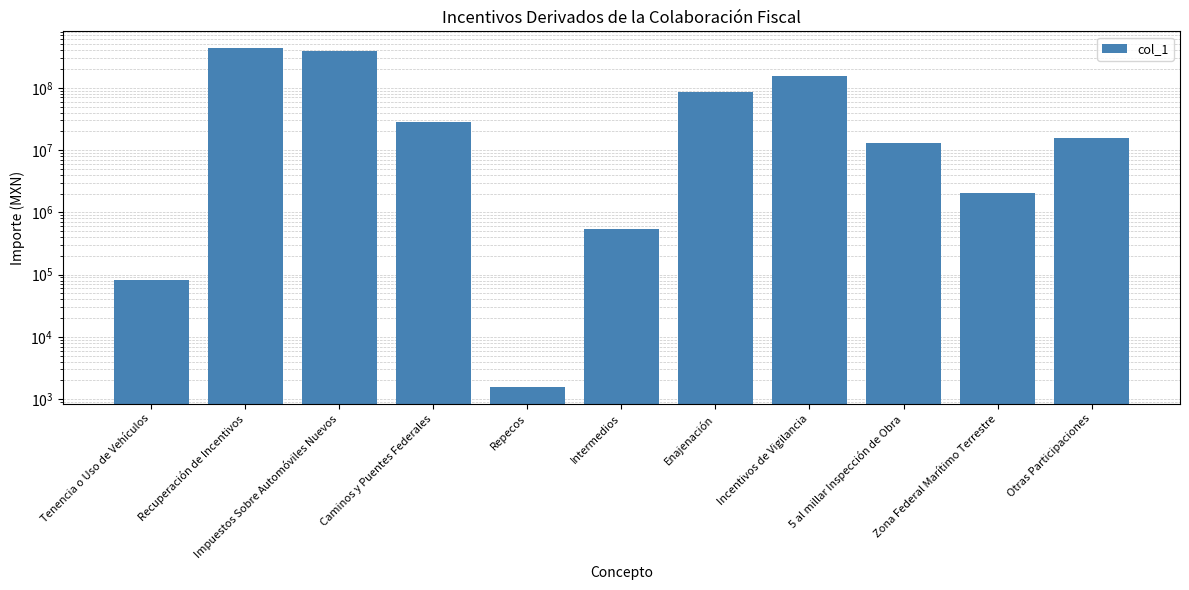

Are the bars grouped side by side (vs. stacked)?

No